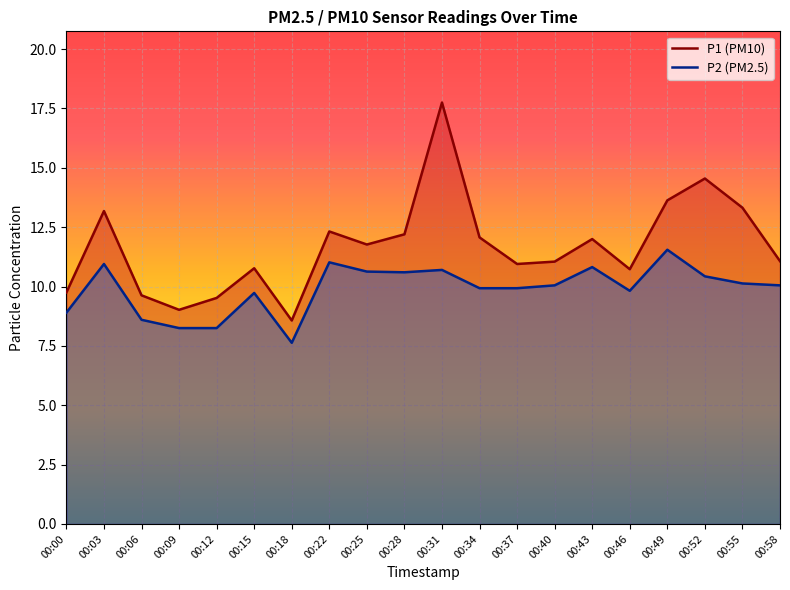

Is it true that P2 (PM2.5) equals 10.1 at 00:55?

True